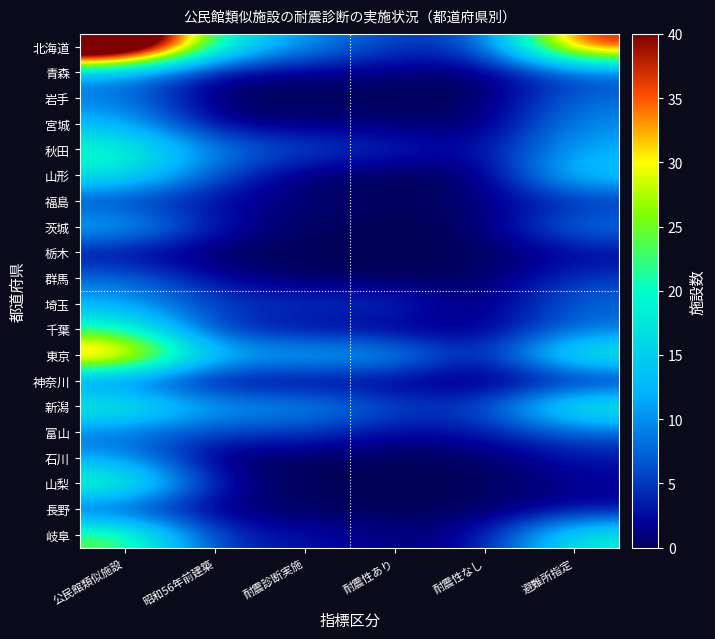

Reading right to left, transcribe all the data shown in this chart.

北海道: 避難所指定=39	耐震性なし=5	耐震性あり=5	耐震診断実施=10	昭和56年前建築=19	公民館類似施設=59
青森: 避難所指定=6	耐震性なし=0	耐震性あり=1	耐震診断実施=1	昭和56年前建築=1	公民館類似施設=10
岩手: 避難所指定=8	耐震性なし=0	耐震性あり=0	耐震診断実施=0	昭和56年前建築=0	公民館類似施設=9
宮城: 避難所指定=10	耐震性なし=0	耐震性あり=1	耐震診断実施=1	昭和56年前建築=1	公民館類似施設=13
秋田: 避難所指定=12	耐震性なし=2	耐震性あり=4	耐震診断実施=6	昭和56年前建築=9	公民館類似施設=21
山形: 避難所指定=15	耐震性なし=0	耐震性あり=0	耐震診断実施=0	昭和56年前建築=6	公民館類似施設=18
福島: 避難所指定=4	耐震性なし=1	耐震性あり=0	耐震診断実施=1	昭和56年前建築=2	公民館類似施設=5
茨城: 避難所指定=9	耐震性なし=0	耐震性あり=0	耐震診断実施=0	昭和56年前建築=3	公民館類似施設=13
栃木: 避難所指定=2	耐震性なし=0	耐震性あり=0	耐震診断実施=0	昭和56年前建築=0	公民館類似施設=2
群馬: 避難所指定=5	耐震性なし=0	耐震性あり=0	耐震診断実施=0	昭和56年前建築=2	公民館類似施設=8
埼玉: 避難所指定=8	耐震性なし=0	耐震性あり=5	耐震診断実施=5	昭和56年前建築=5	公民館類似施設=12
千葉: 避難所指定=8	耐震性なし=1	耐震性あり=1	耐震診断実施=2	昭和56年前建築=4	公民館類似施設=22
東京: 避難所指定=21	耐震性なし=2	耐震性あり=12	耐震診断実施=13	昭和56年前建築=13	公民館類似施設=38
神奈川: 避難所指定=2	耐震性なし=0	耐震性あり=1	耐震診断実施=1	昭和56年前建築=1	公民館類似施設=7
新潟: 避難所指定=21	耐震性なし=5	耐震性あり=6	耐震診断実施=11	昭和56年前建築=11	公民館類似施設=21
富山: 避難所指定=7	耐震性なし=3	耐震性あり=2	耐震診断実施=5	昭和56年前建築=5	公民館類似施設=8
石川: 避難所指定=3	耐震性なし=0	耐震性あり=0	耐震診断実施=0	昭和56年前建築=0	公民館類似施設=11
山梨: 避難所指定=2	耐震性なし=0	耐震性あり=0	耐震診断実施=0	昭和56年前建築=2	公民館類似施設=23
長野: 避難所指定=2	耐震性なし=0	耐震性あり=0	耐震診断実施=0	昭和56年前建築=1	公民館類似施設=5
岐阜: 避難所指定=19	耐震性なし=2	耐震性あり=1	耐震診断実施=3	昭和56年前建築=4	公民館類似施設=25